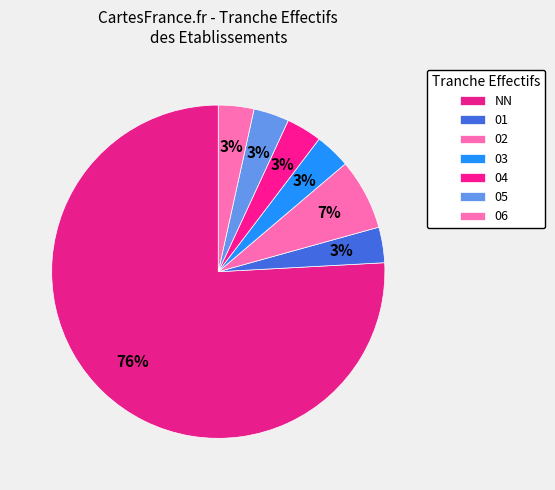

Count the number of slices in the pie.

7